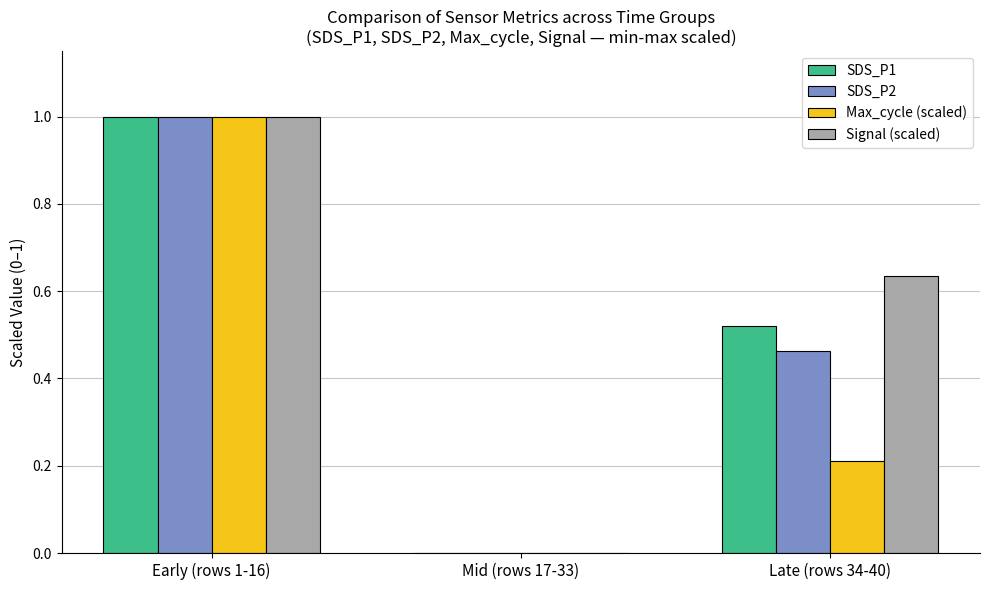

Between Mid (rows 17-33) and Late (rows 34-40), which series saw the biggest shift?

Signal (scaled)